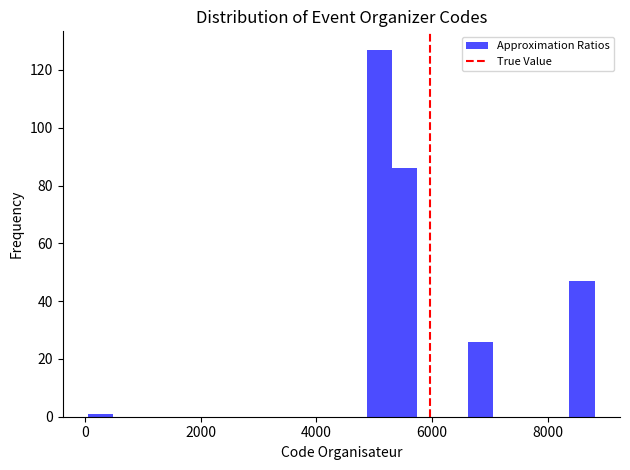

Read against the x-axis, roughly where is the centre of the tallest bar?

5000